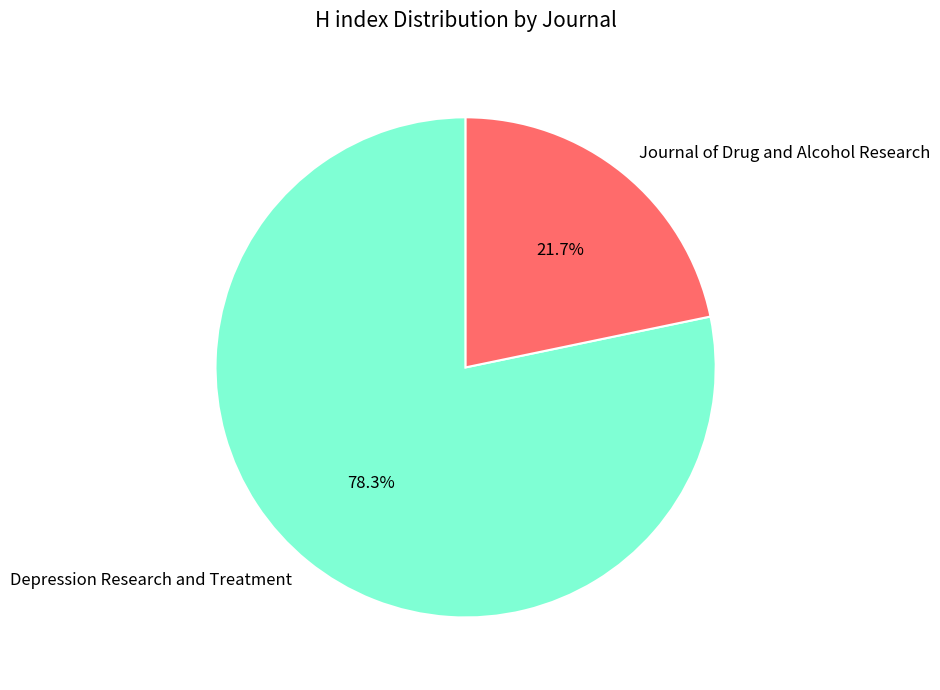

What percentage is NOT represented by Depression Research and Treatment?

21.7%